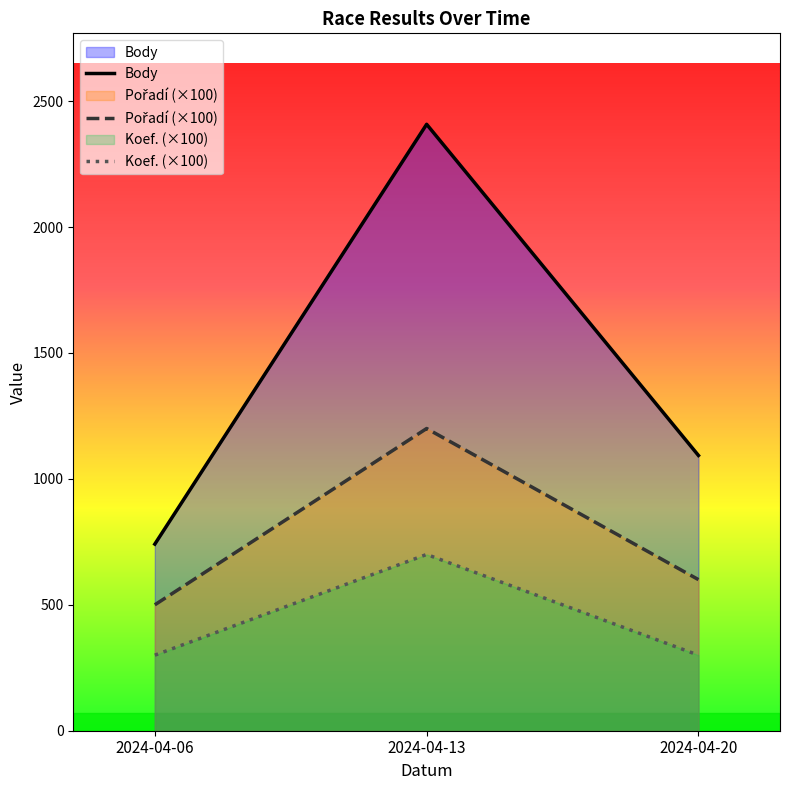

Which series has the largest range (max minus min)?

Body